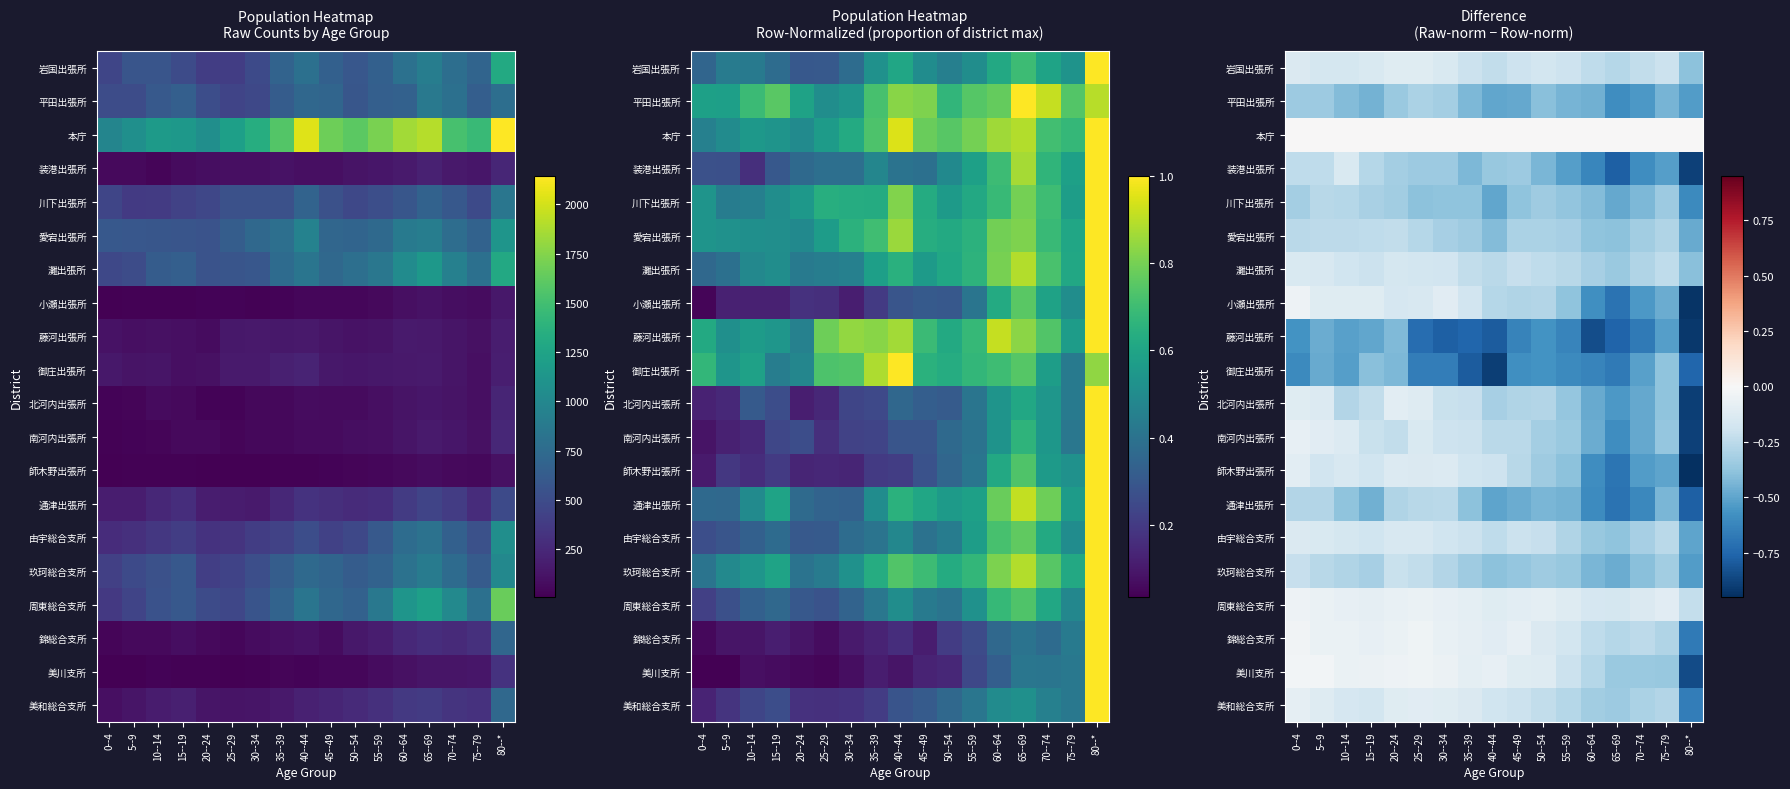

Rank the series by their maximum value, from lowest to highest.

藤河出張所, 御庄出張所, 平田出張所, 川下出張所, 通津出張所, 愛宕出張所, 玖珂総合支所, 装港出張所, 灘出張所, 由宇総合支所, 岩国出張所, 北河内出張所, 師木野出張所, 美和総合支所, 南河内出張所, 周東総合支所, 小瀬出張所, 錦総合支所, 美川支所, 本庁